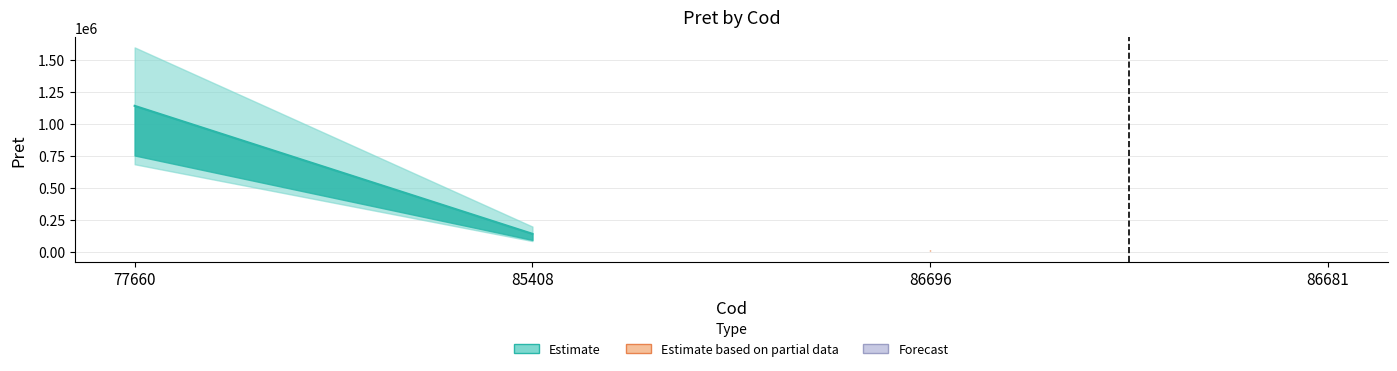

Which has a higher value, 86696 or 85408?

85408